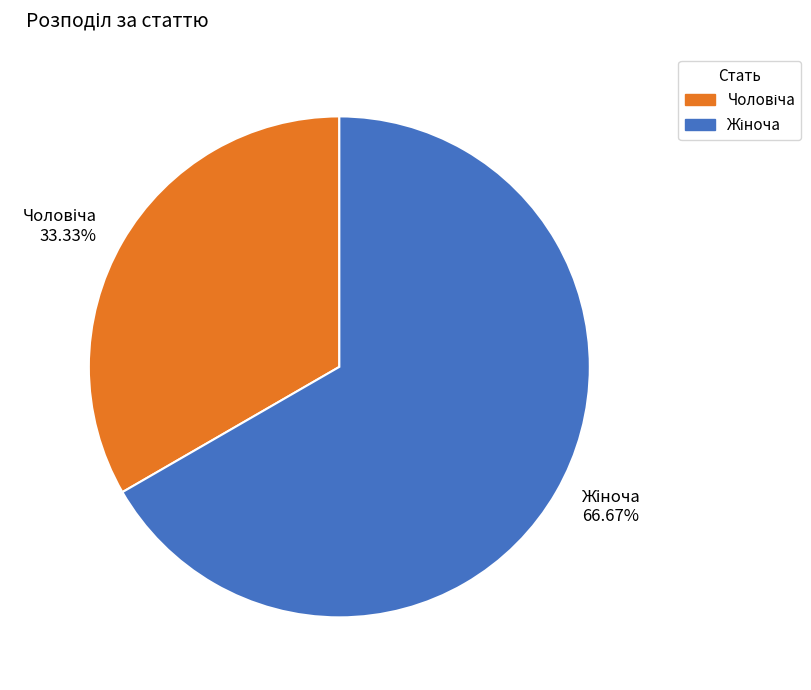

Does any single category account for the majority?

Yes